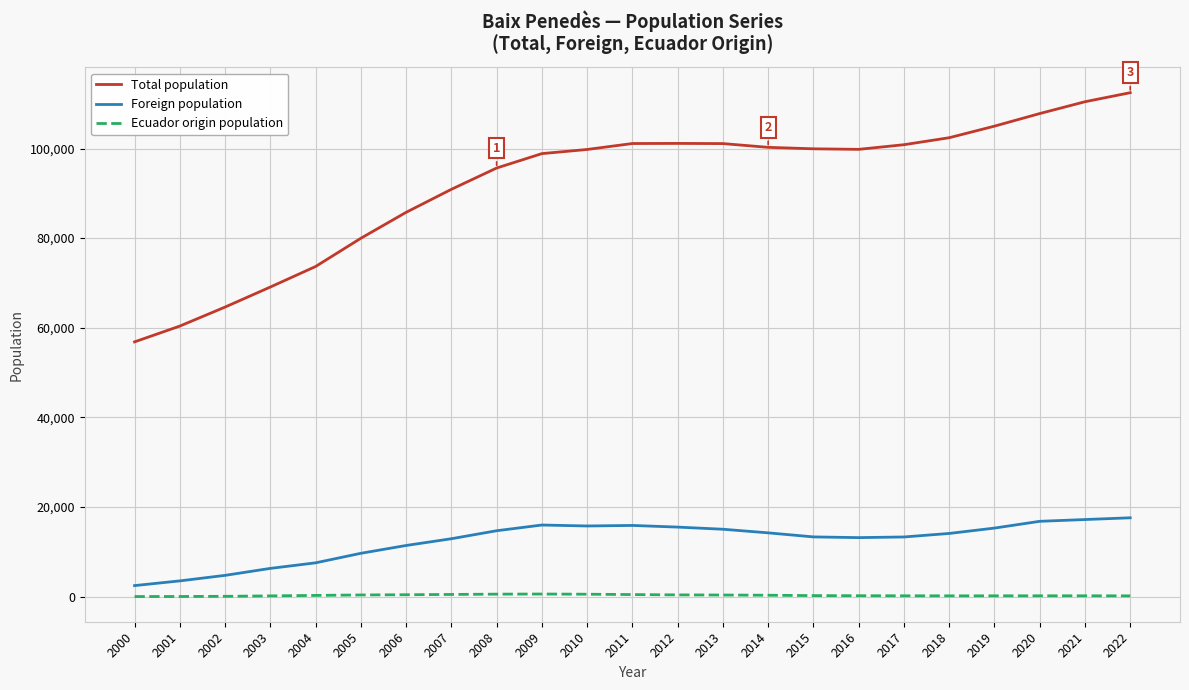

Is the value of Total population at 2019 greater than the value of Foreign population at 2014?

Yes